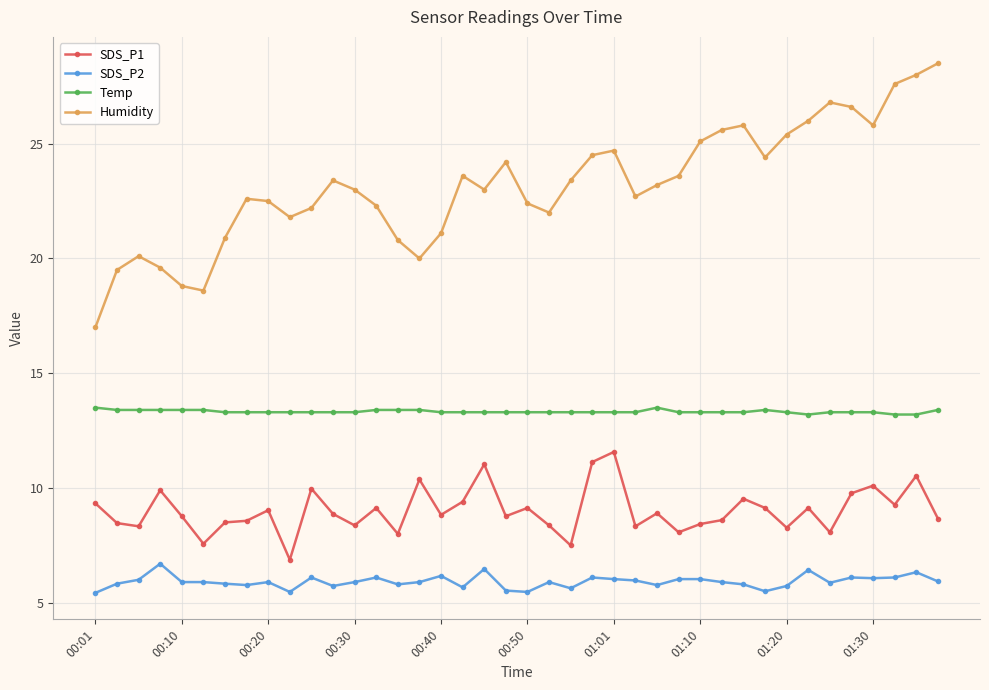

Which series has the largest total across all categories?

Humidity